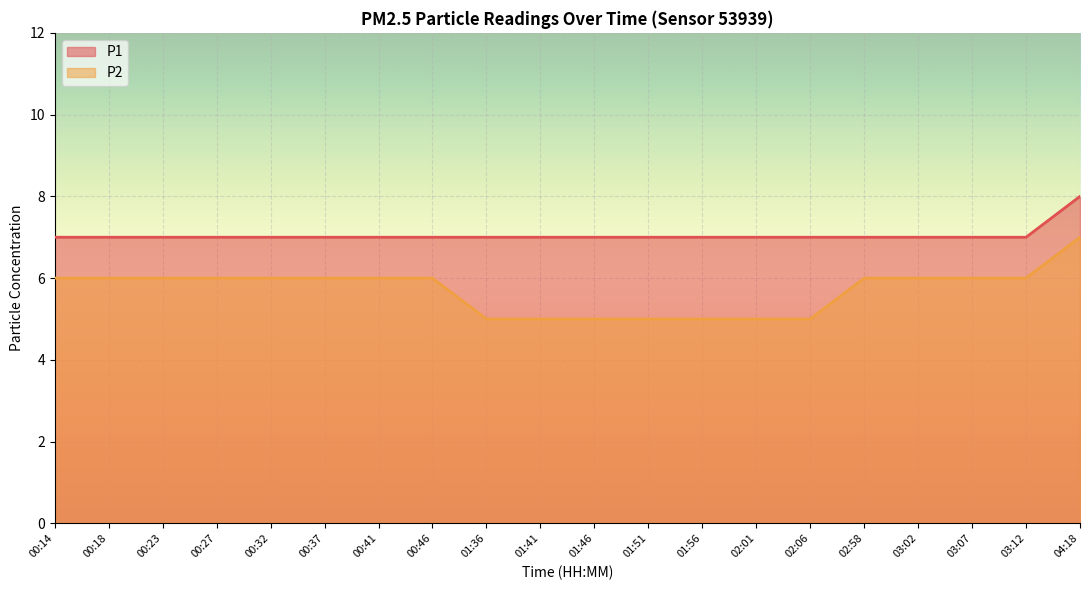

What is the smallest value displayed?

5